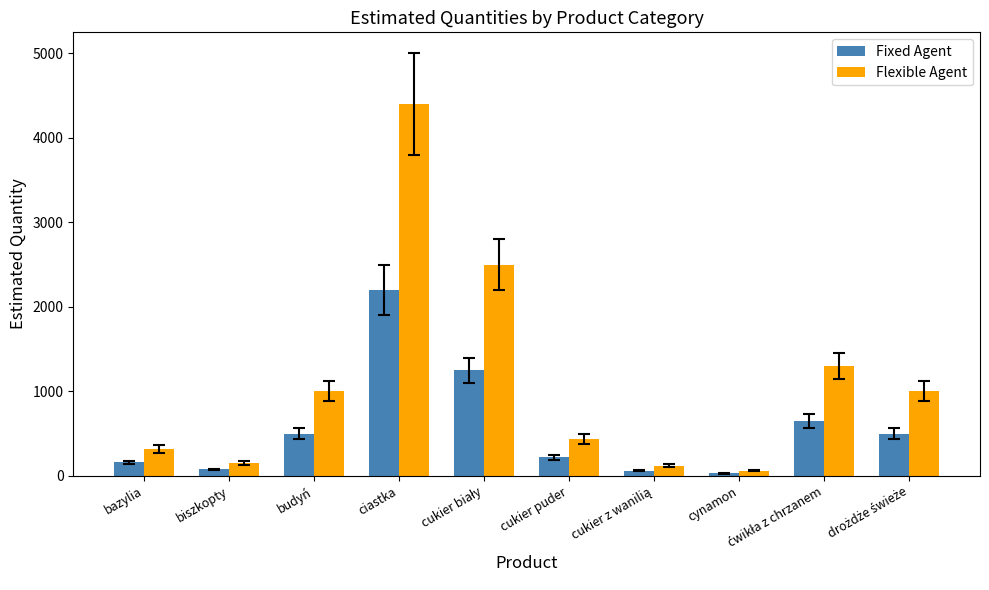

What is the maximum value for Fixed Agent?

2200